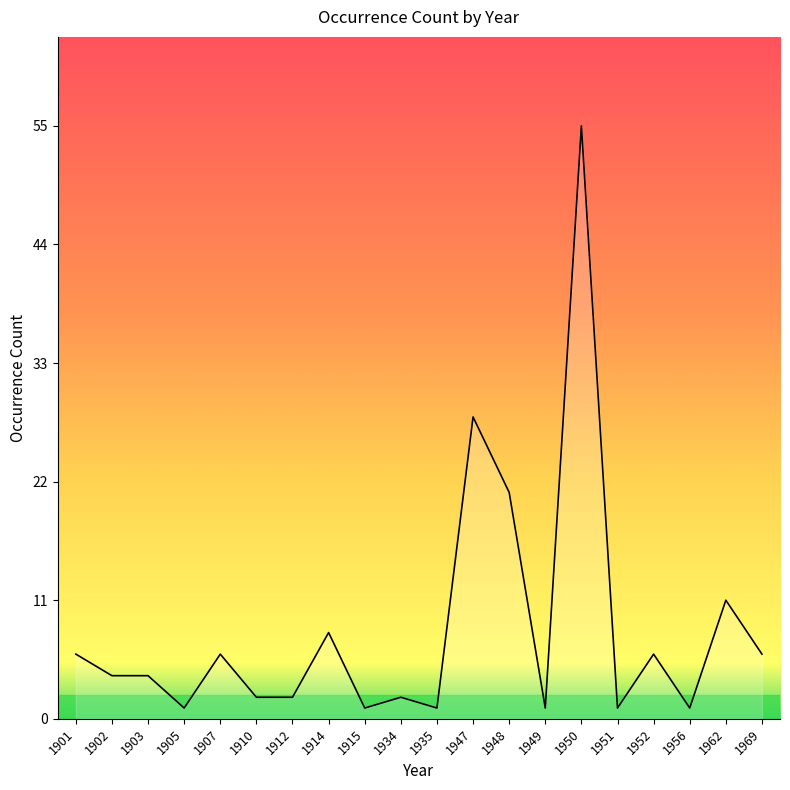

At which label is the value closest to 28?

1947